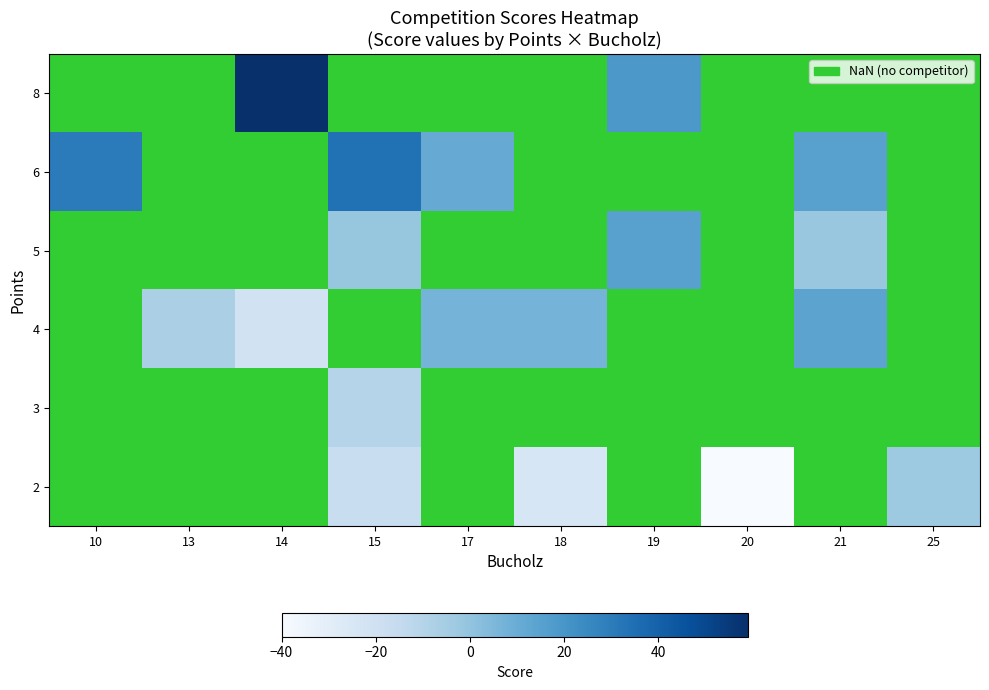

The row_3 series shows nan at 19. True or false?

True